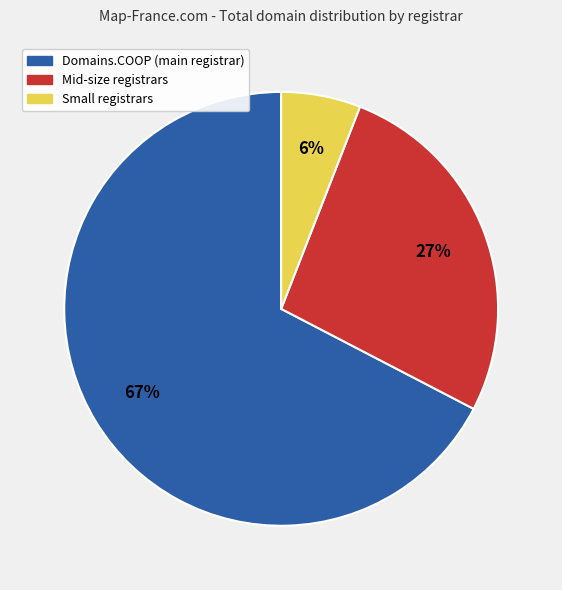

Approximately how many times larger is the value at Mid-size registrars compared to Small registrars?

4.5